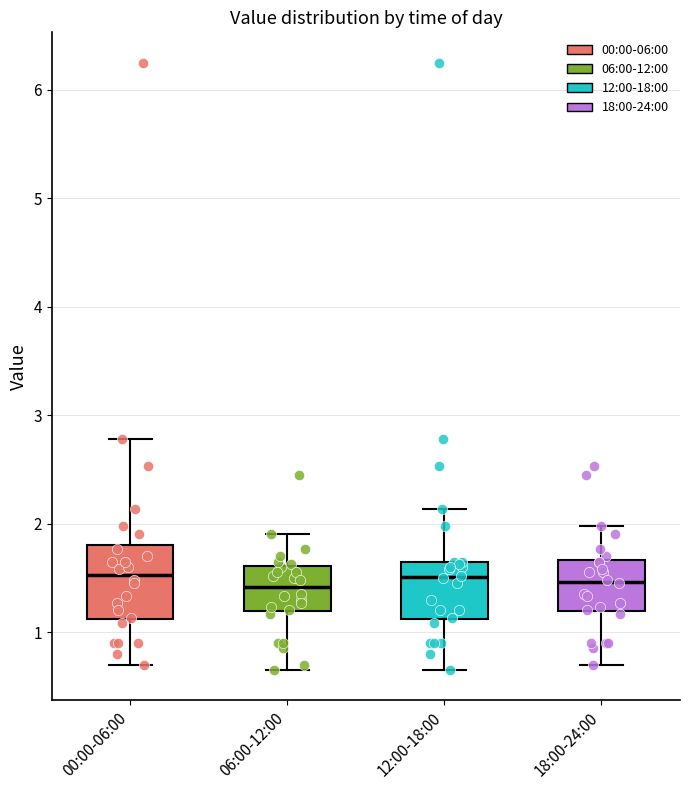

Reading left to right, transcribe this box plot: for each box, give where its median line is, the range the box spans, and where its two whiskers end, as read against the y-axis. The values are not printed on the chart, so give them approximately, as read against the axis.

00:00-06:00: median 1.5, box 1.1 to 1.8, whiskers 0.7 to 2.8
06:00-12:00: median 1.4, box 1.2 to 1.6, whiskers 0.7 to 1.9
12:00-18:00: median 1.5, box 1.1 to 1.7, whiskers 0.7 to 2.1
18:00-24:00: median 1.5, box 1.2 to 1.7, whiskers 0.7 to 2.0